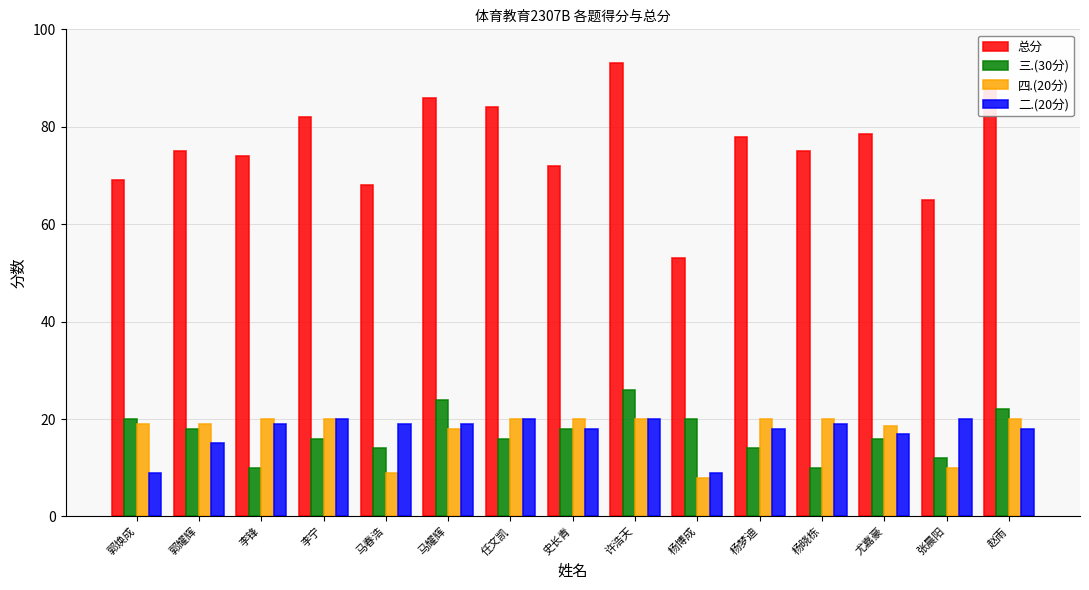

Which category has the highest value in the 总分 series?

许浩天